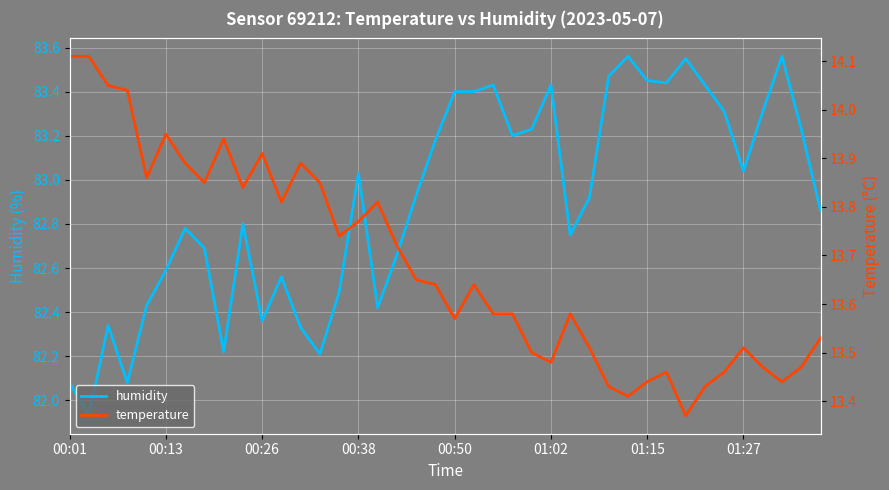

What is the difference between the second highest and minimum values in the humidity series?

1.6